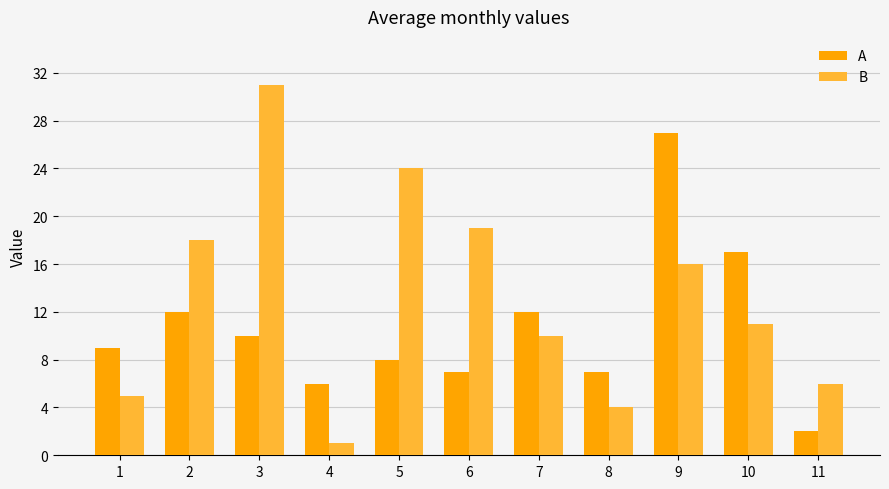

Reading left to right, extract all data points from this chart.

A: 1=9	2=12	3=10	4=6	5=8	6=7	7=12	8=7	9=27	10=17	11=2
B: 1=5	2=18	3=31	4=1	5=24	6=19	7=10	8=4	9=16	10=11	11=6